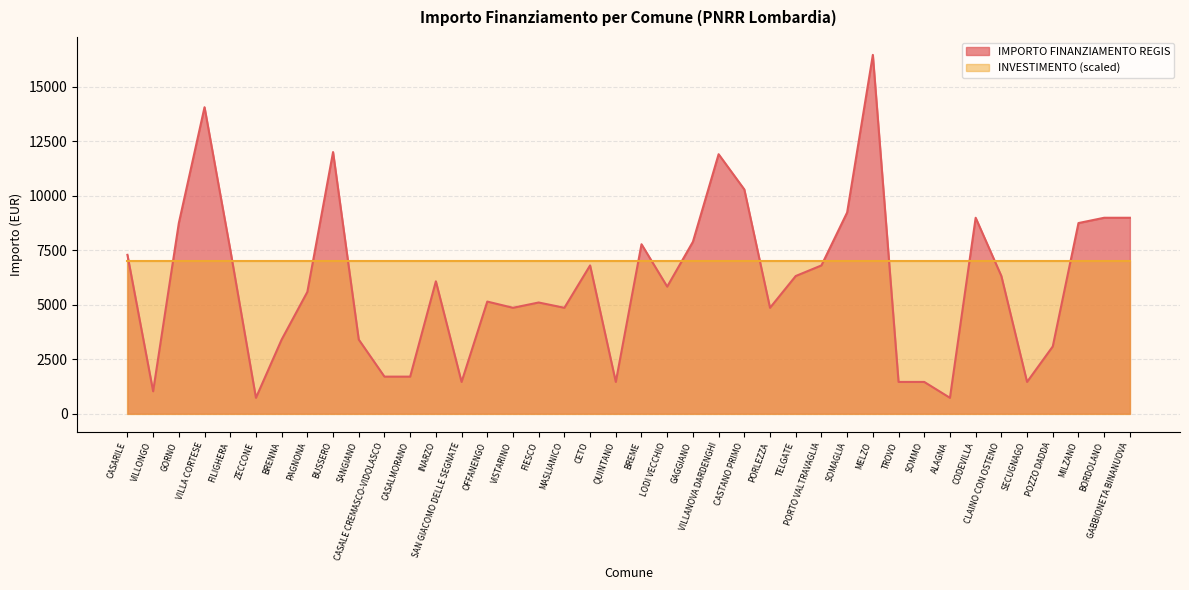

What is the label of the 18th point from the right?

GAGGIANO